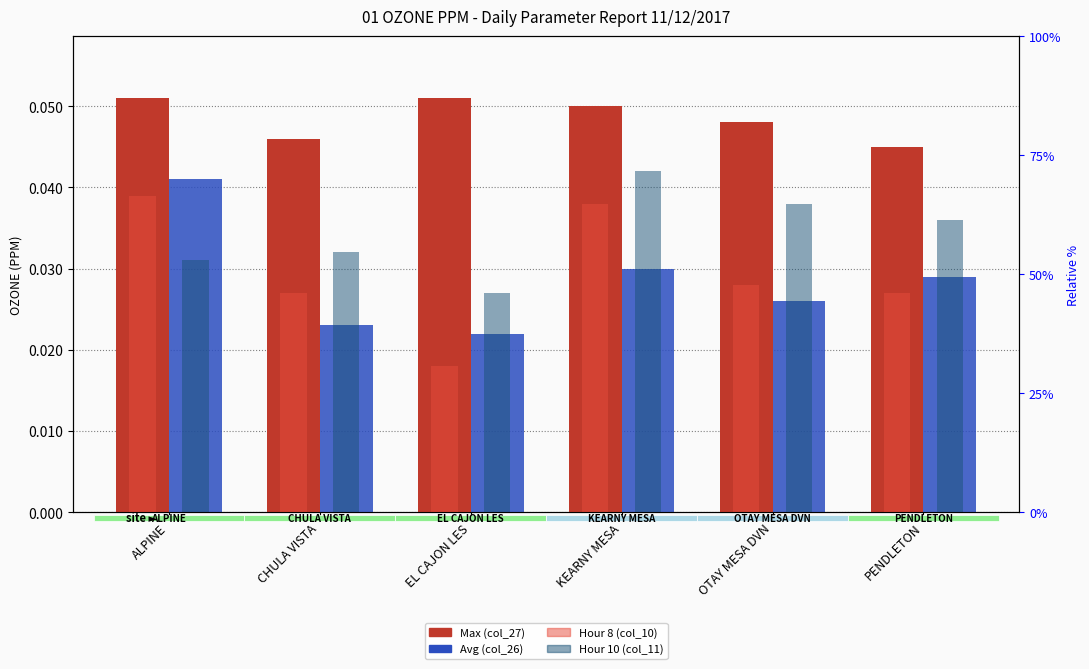

Is it true that Hour 8 (col_10) equals 0.0 at EL CAJON LES?

False